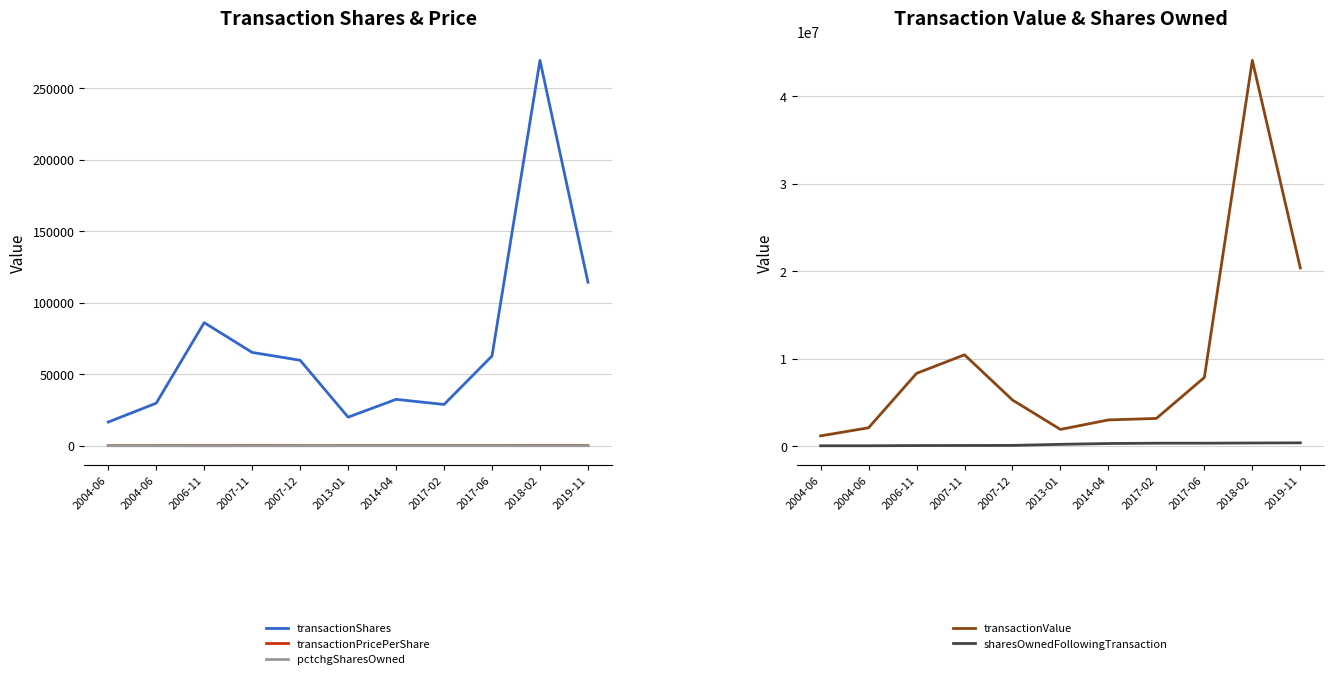

Which series has the largest range (max minus min)?

transactionValue